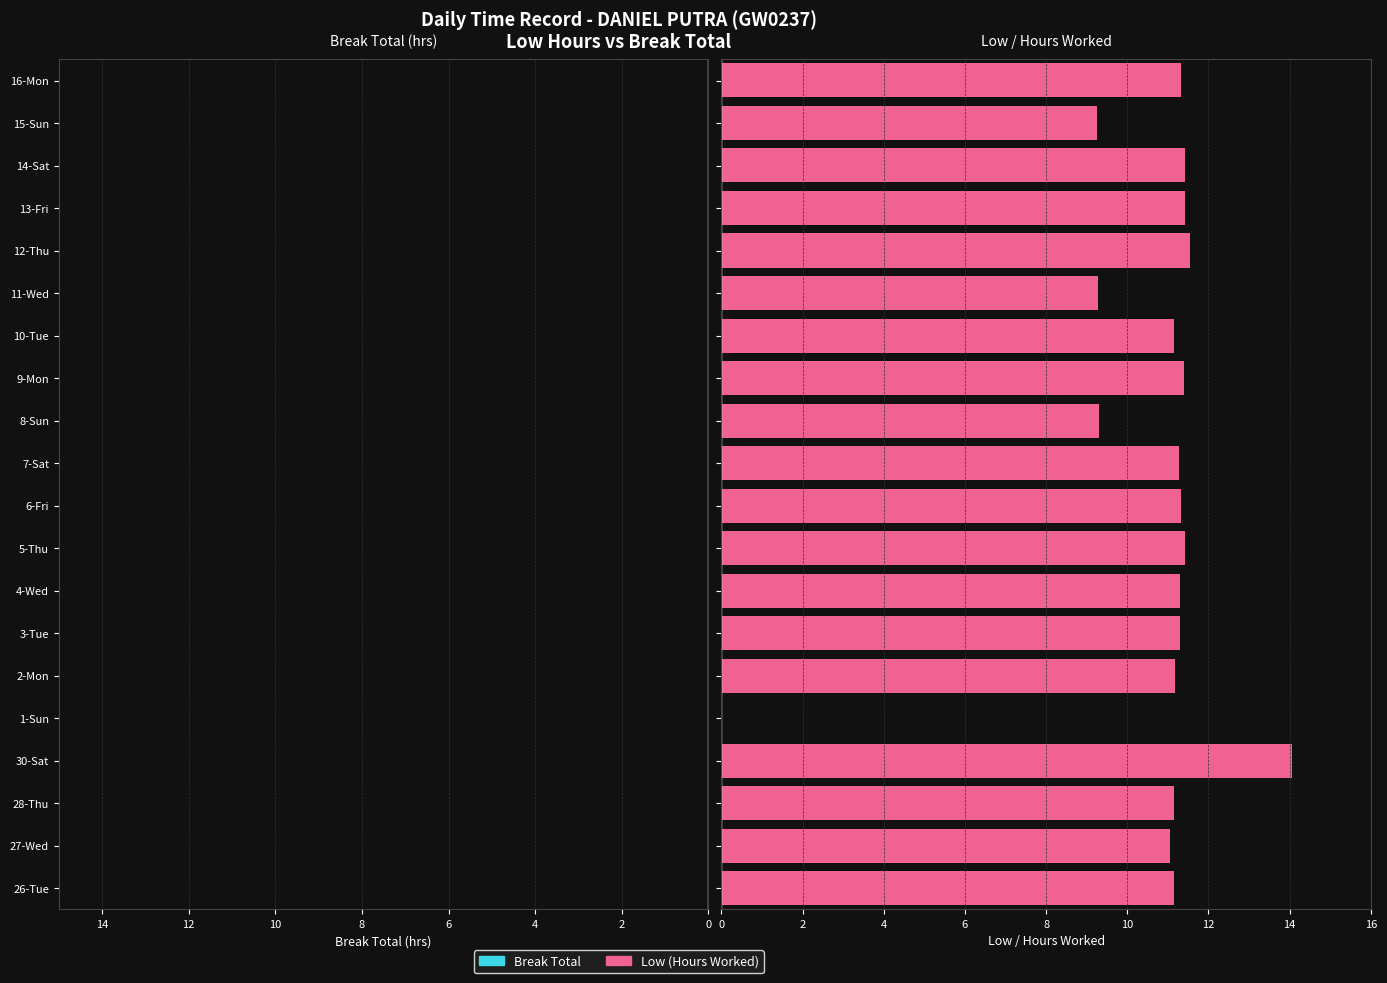

What is the maximum value shown in the chart?

14.1